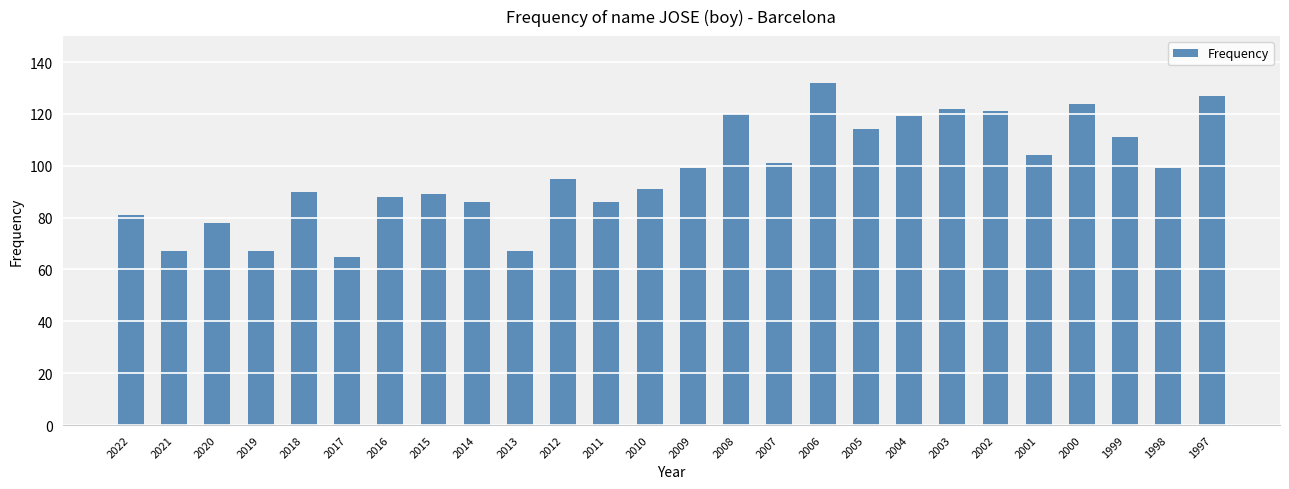

Which has a higher value, 2001 or 2010?

2001